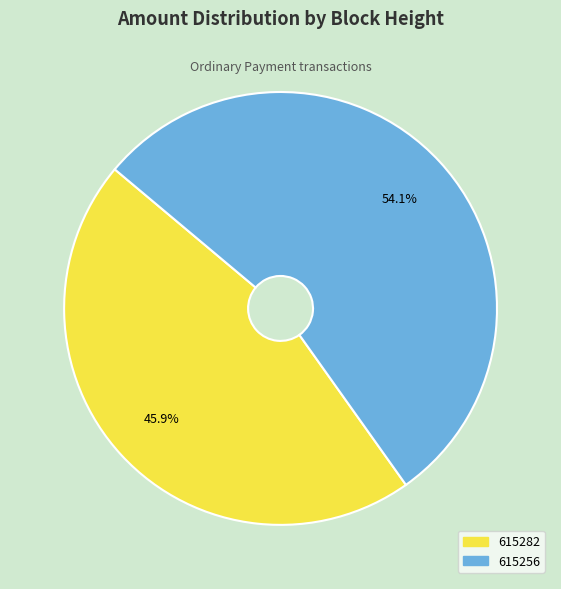

Is it true that 615256 is 54% of the pie?

True